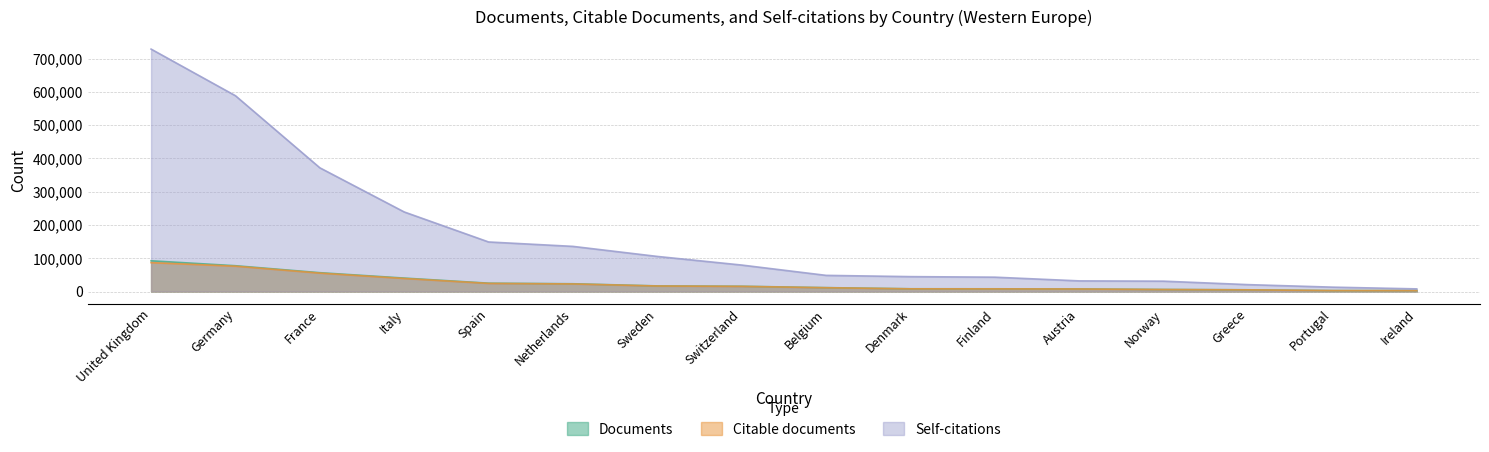

What is the label of the 2nd point from the right?

Portugal